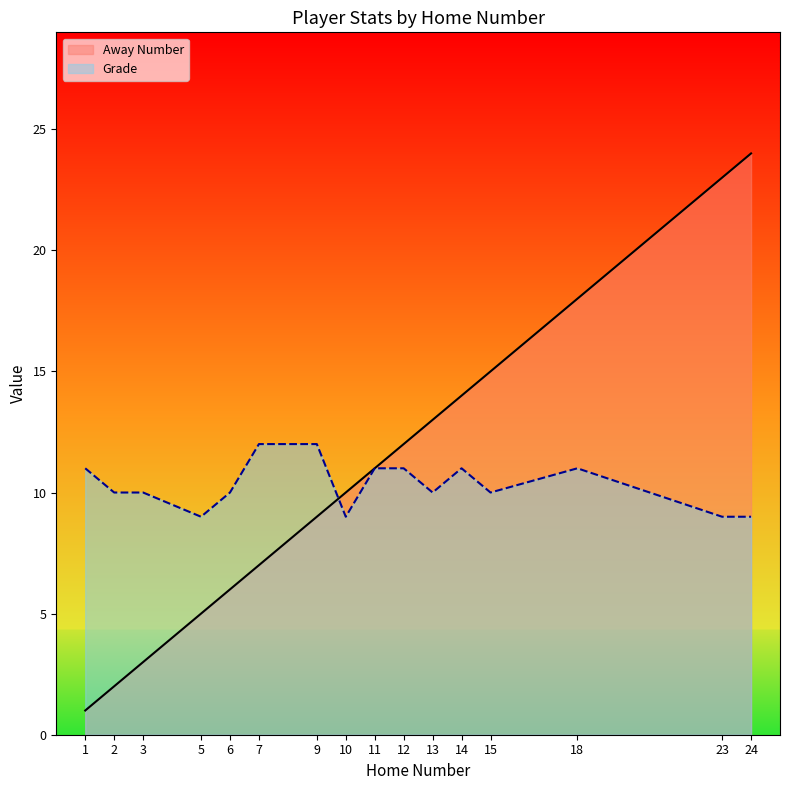

Does the chart have visible grid lines?

No